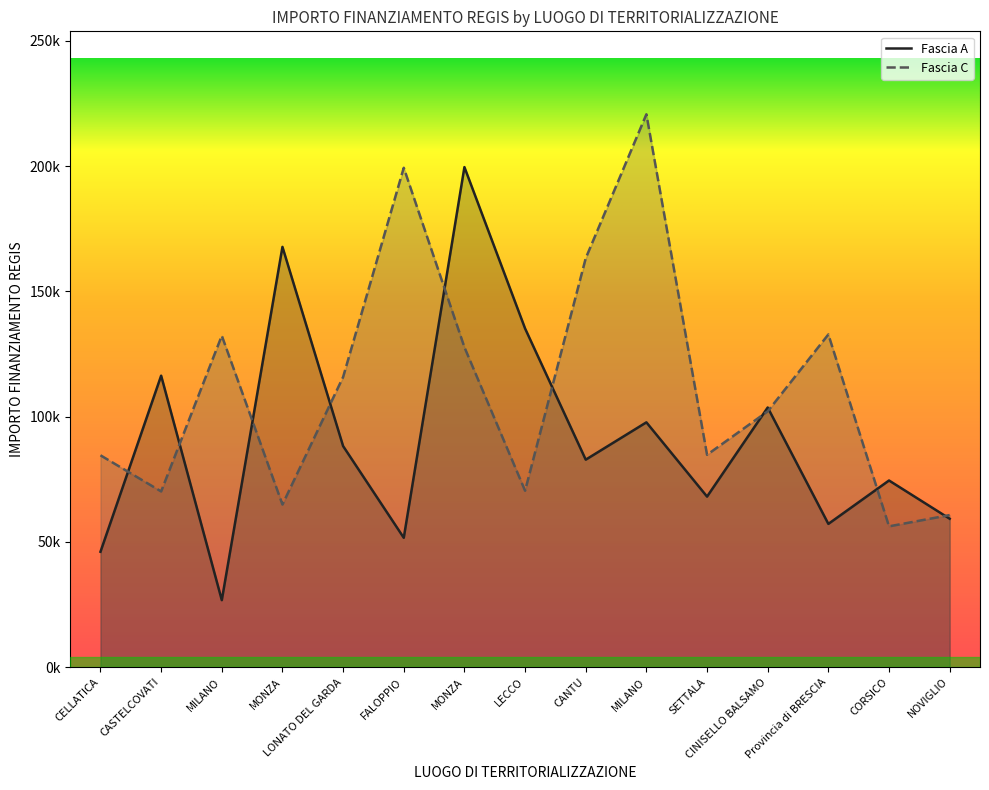

What is the sum of all Fascia A values?

1374429.5